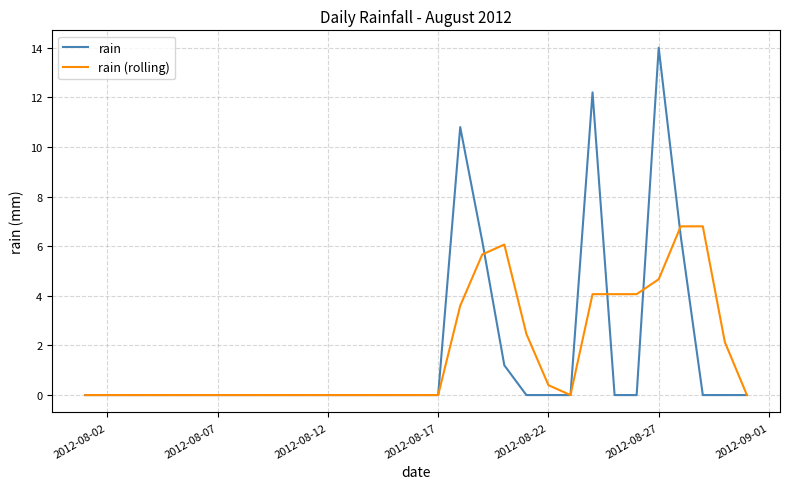

List the series in order of their peak value, highest first.

rain, rain (rolling)